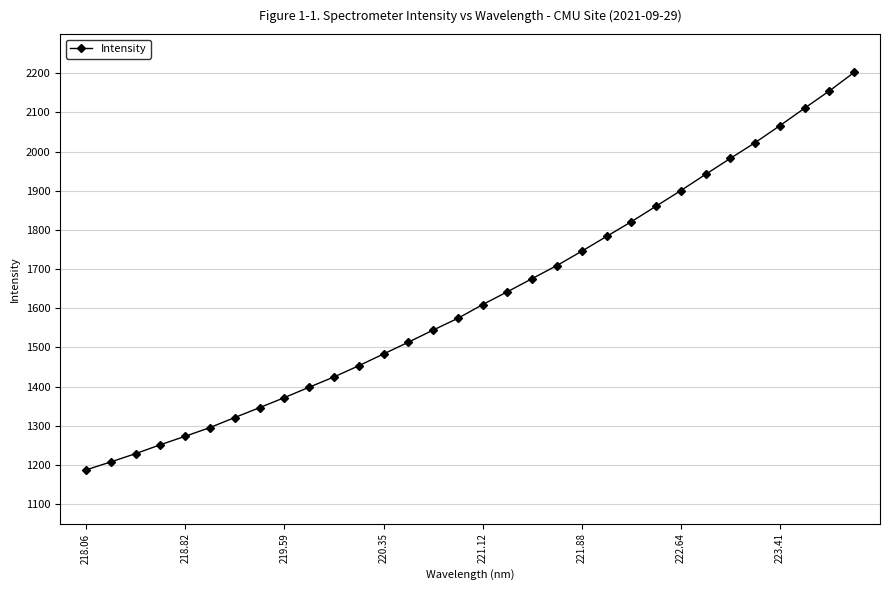

What is the difference between the second highest and minimum values?

967.8